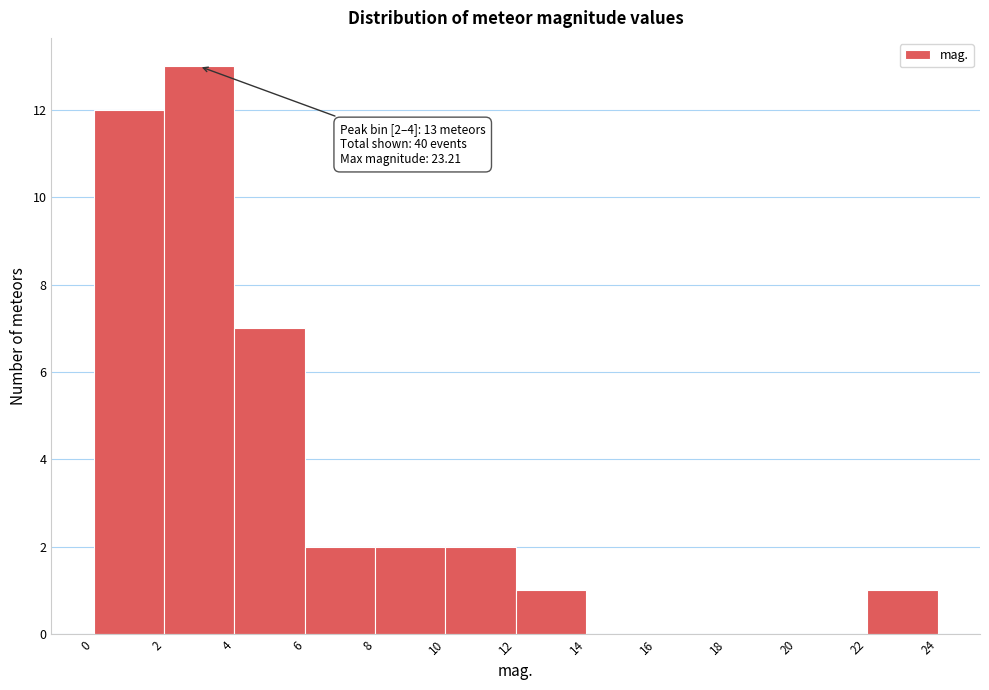

Over which range of the x-axis is the bar tallest?

2 to 4